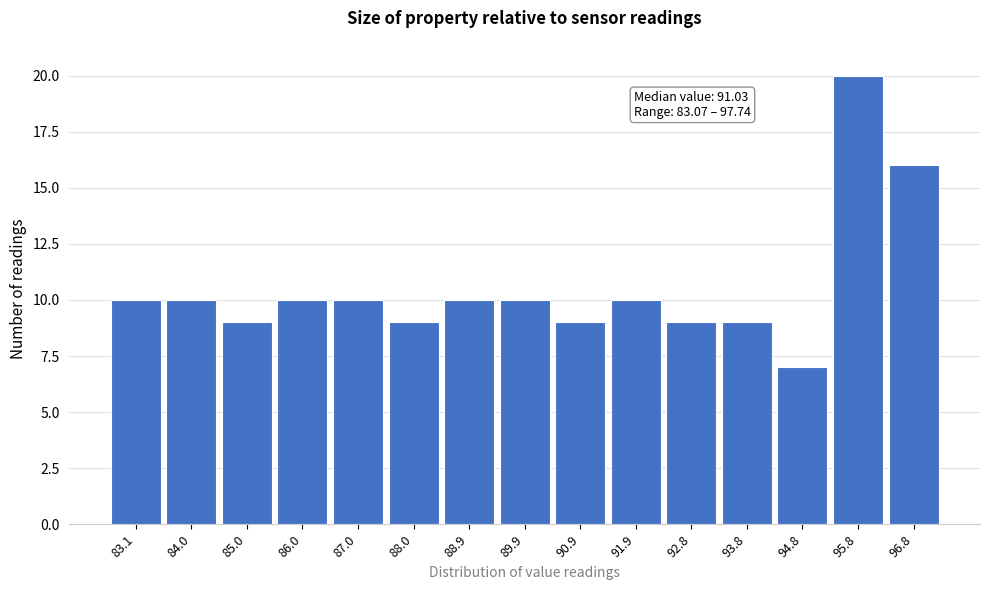

Reading left to right, list all the values displayed in this chart.

83.1=10	84.0=10	85.0=9	86.0=10	87.0=10	88.0=9	88.9=10	89.9=10	90.9=9	91.9=10	92.8=9	93.8=9	94.8=7	95.8=20	96.8=16